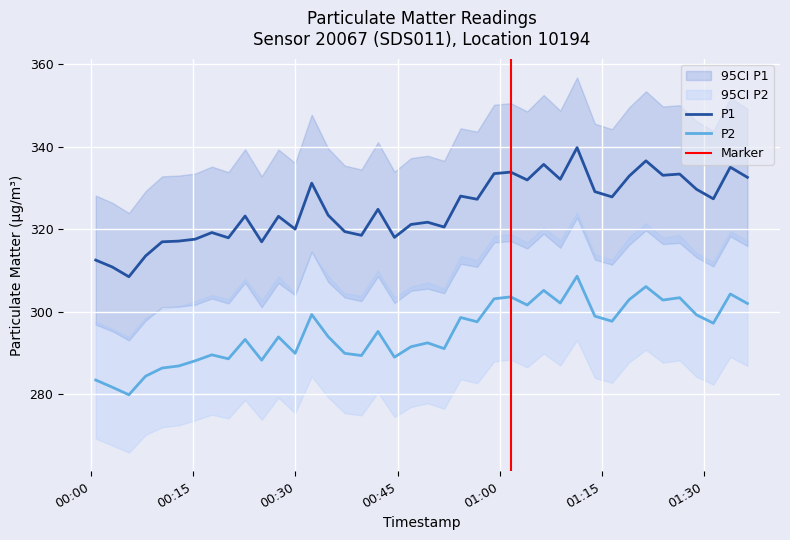

What is the spread (max minus min) of values at 2022-11-12T00:51:50?

29.4